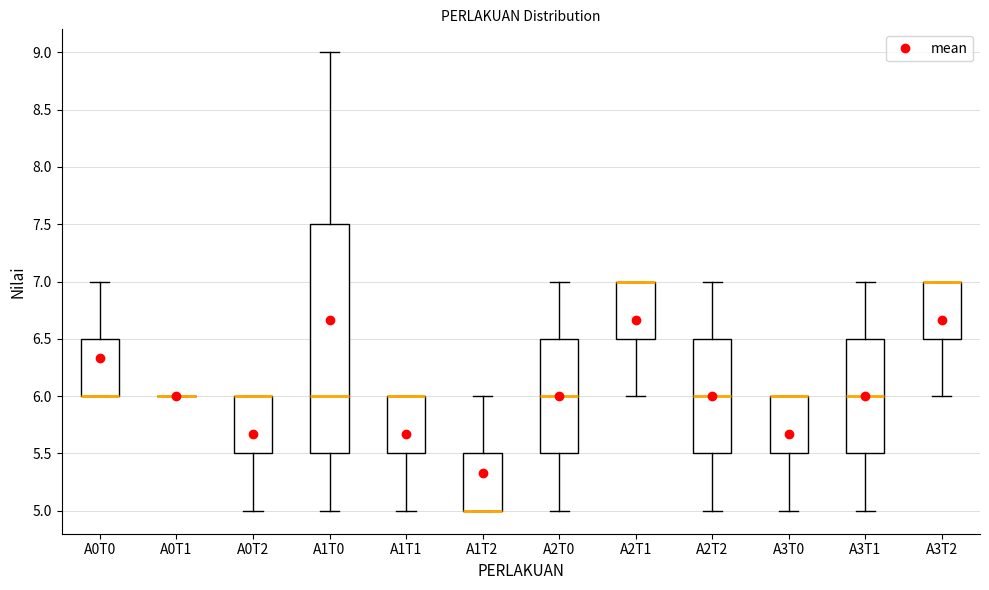

Where does the upper whisker of the box for A2T2 end on the y-axis? The values are not printed on the chart, so give them approximately, as read against the axis.

7.0